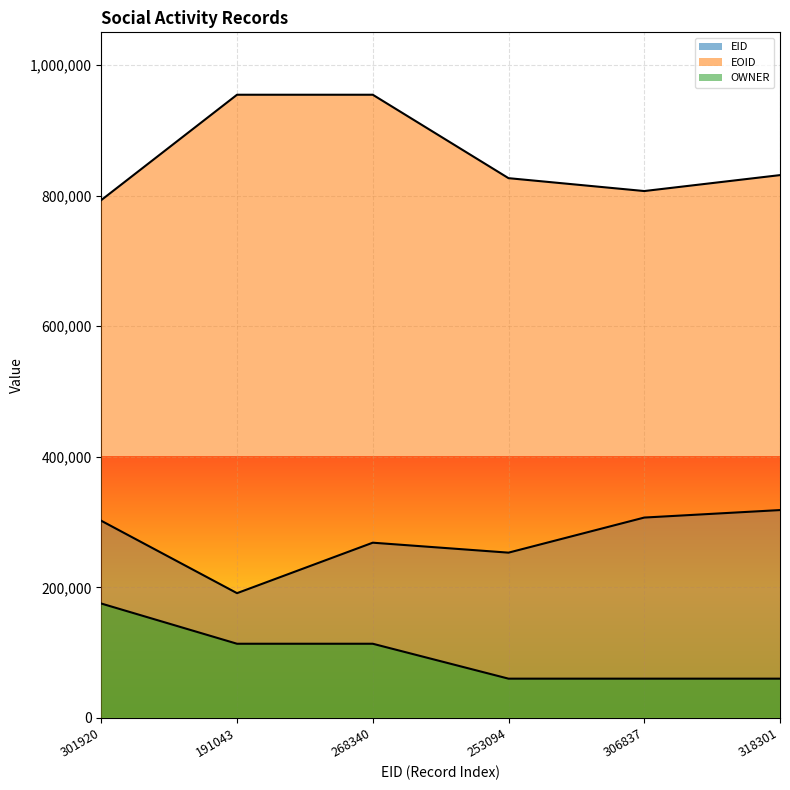

Where does the OWNER series first go above 113573?

301920